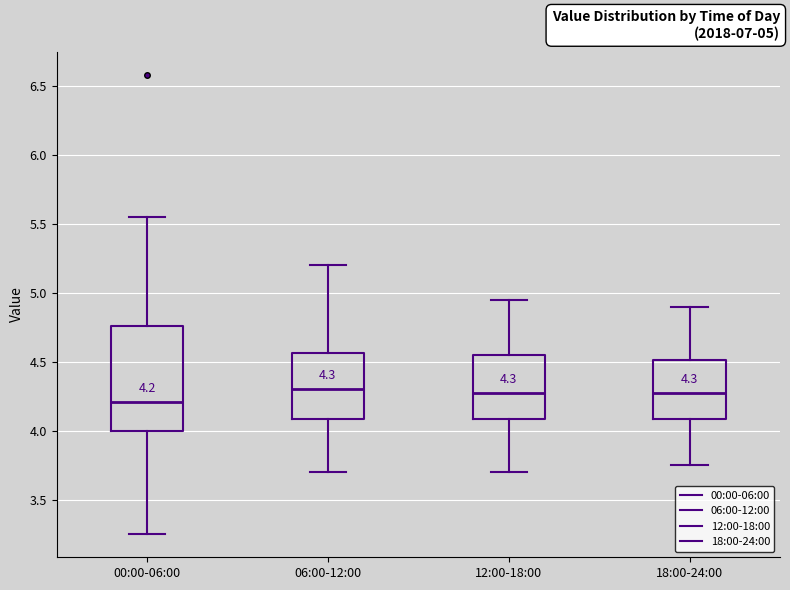

Which box is the tallest, from its lower edge to its upper edge?

00:00-06:00